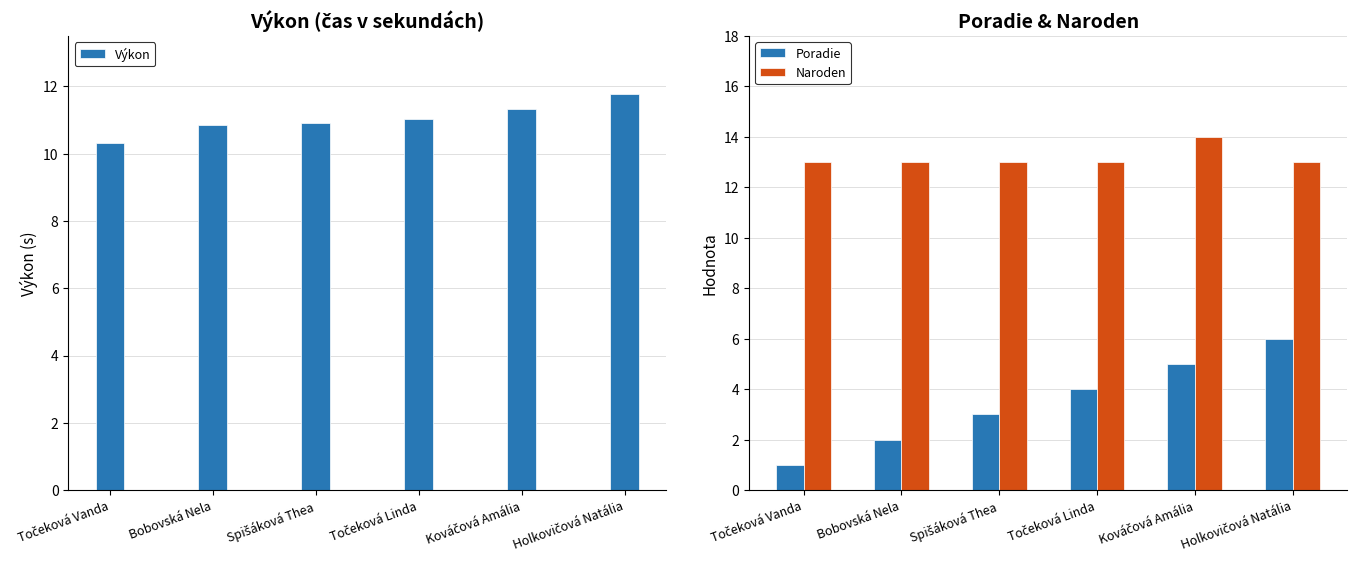

What position from the left is Holkovičová Natália?

6